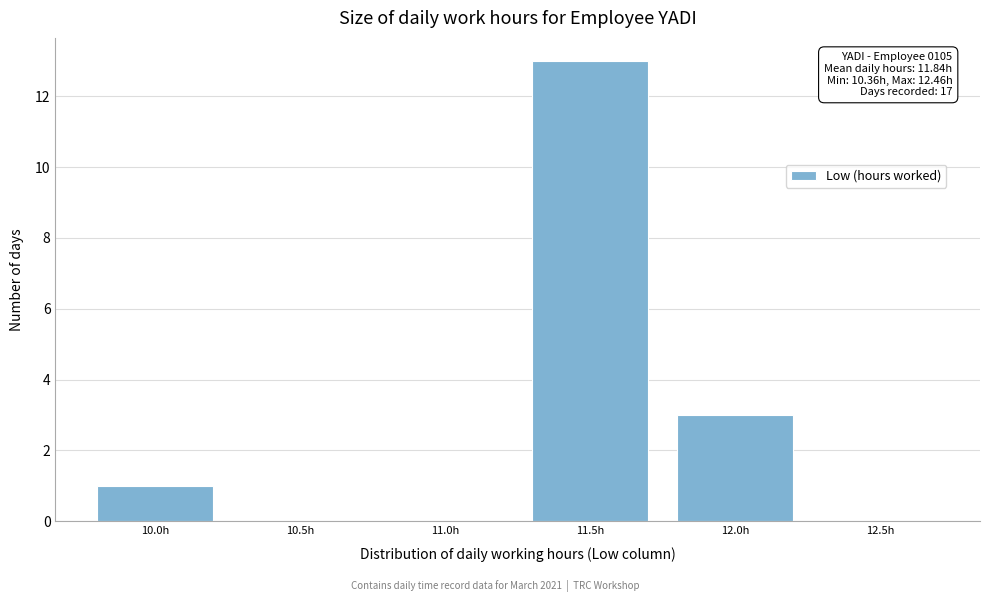

Reading left to right, list all the values displayed in this chart.

10.0h=1	10.5h=0	11.0h=0	11.5h=13	12.0h=3	12.5h=0